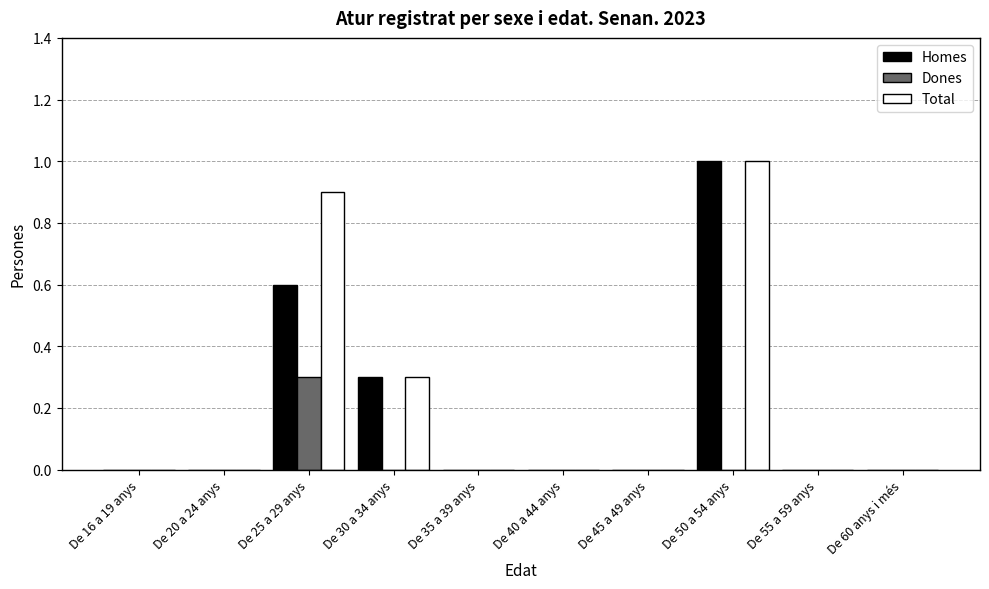

At which label does Total reach its peak?

De 50 a 54 anys